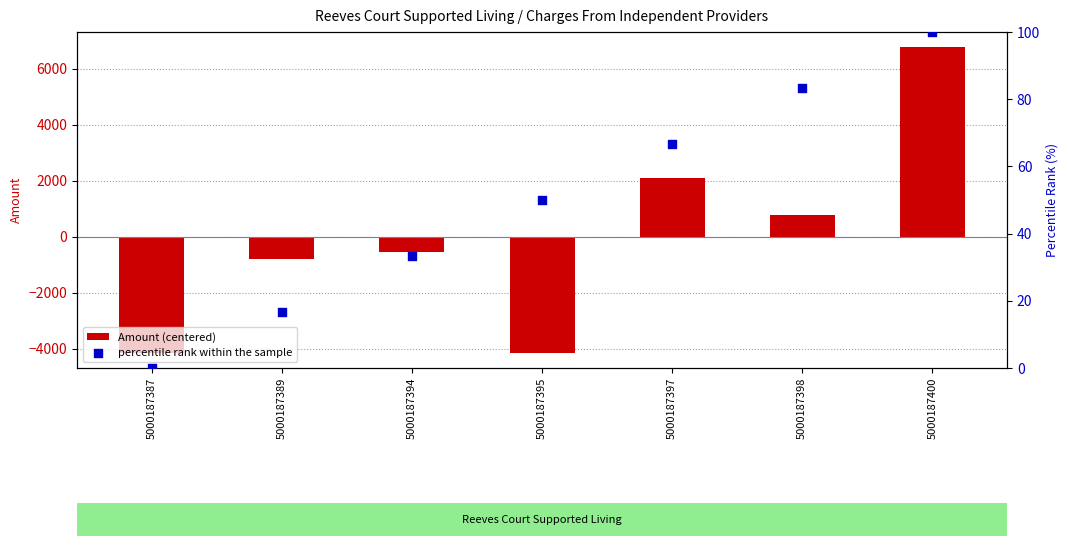

Is the value of percentile rank within the sample at 5000187387 greater than the value of Amount (centered) at 5000187397?

No